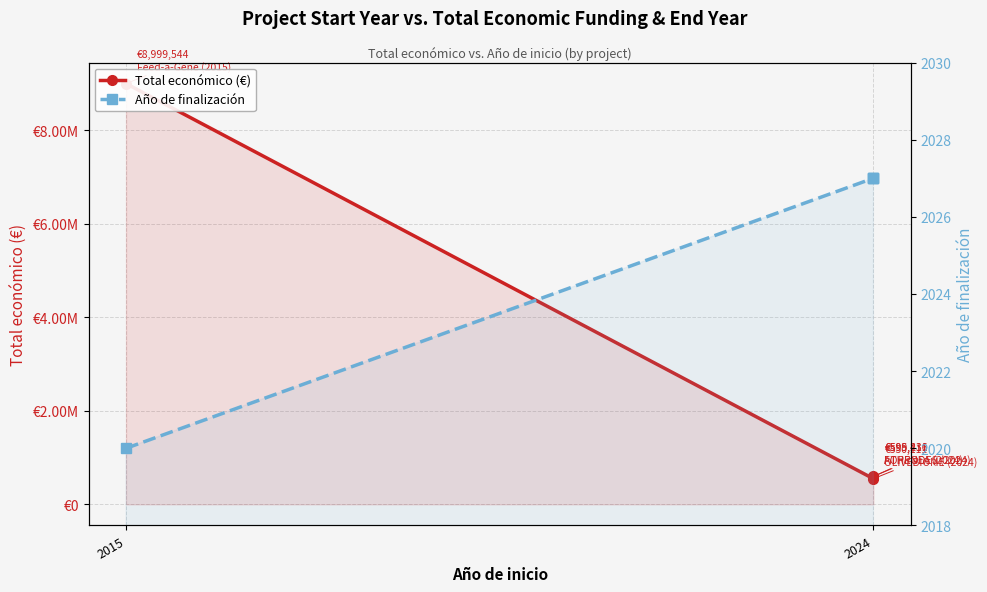

The value of Año de finalización at 2024 is 2804. True or false?

False